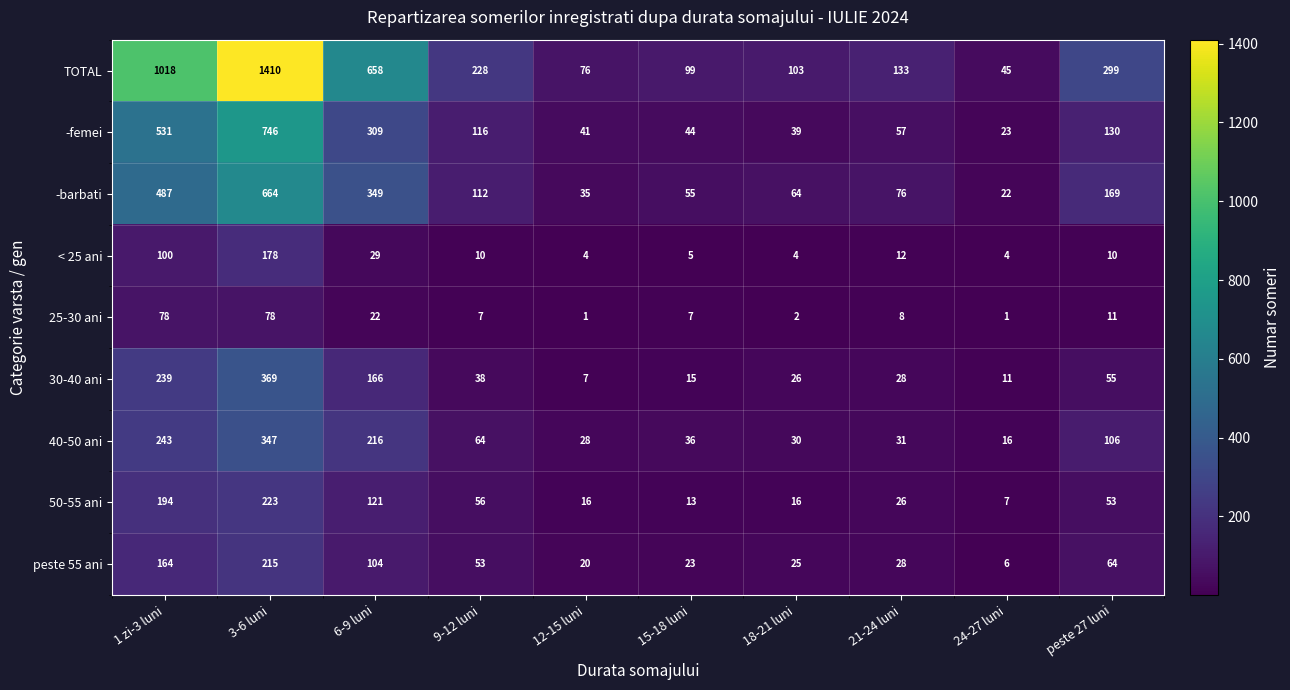

What is the highest value of the 40-50 ani series?

347